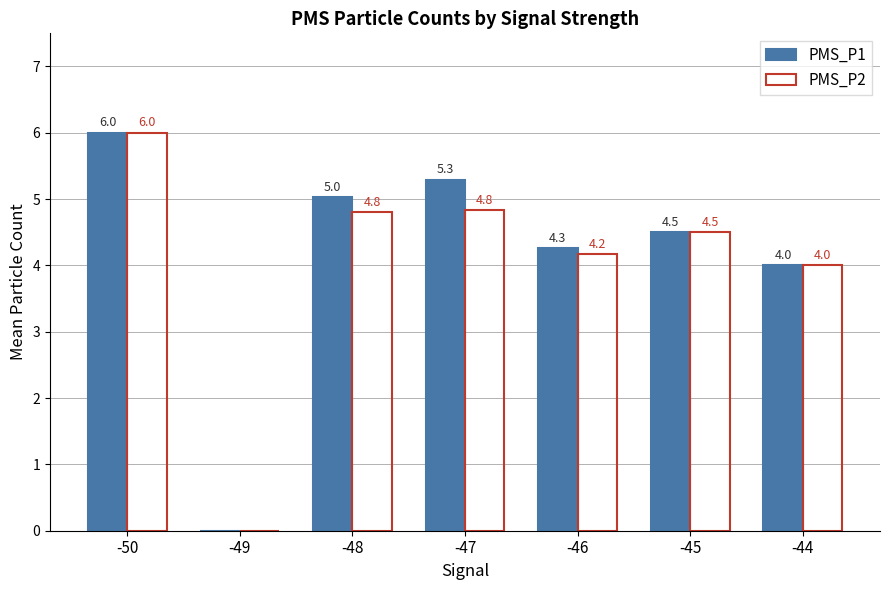

What value does the PMS_P1 series have at -50?

6.0